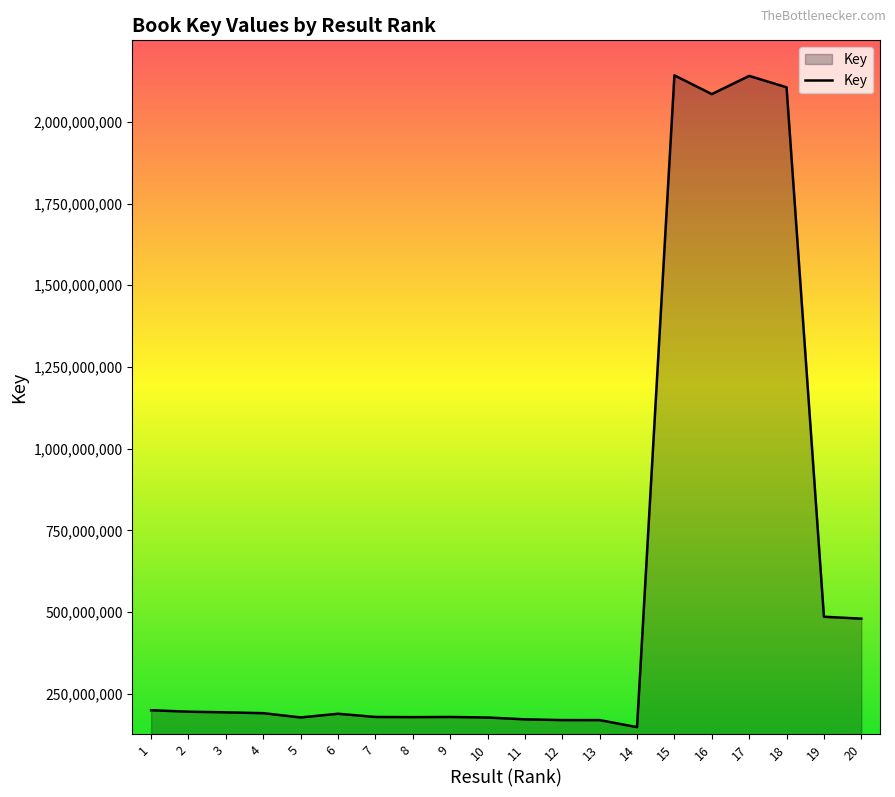

What is the difference between the maximum and second lowest values?

1972065797